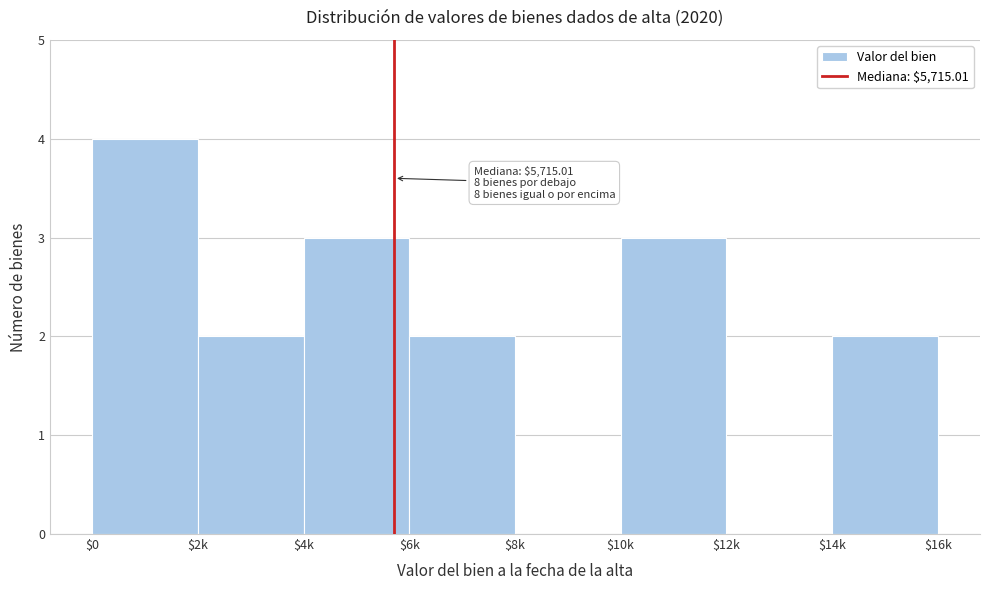

At which category does the chart reach its peak across all series?

$0